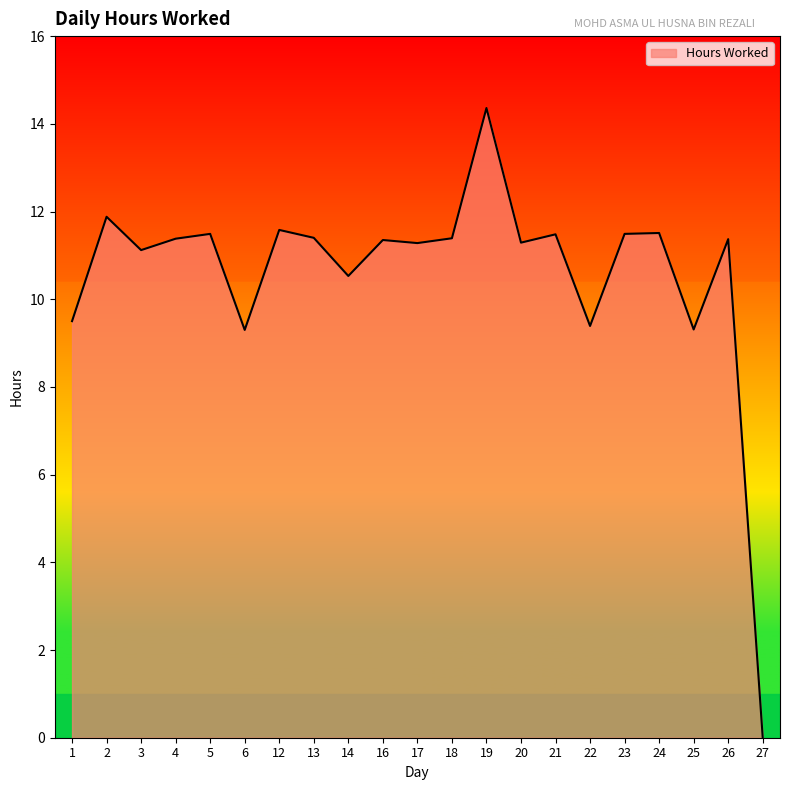

What is the ratio of the value at 12 to the value at 24?

1.0